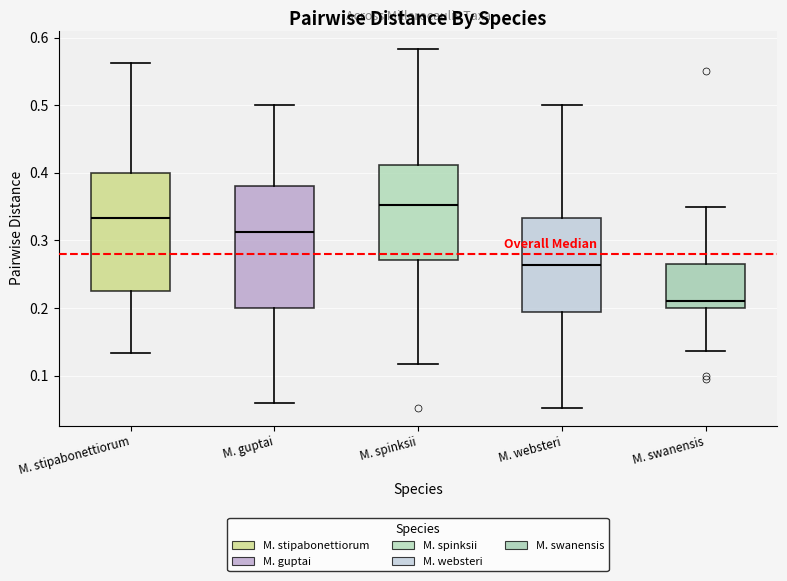

Reading left to right, transcribe this box plot: for each box, give where its median line is, the range the box spans, and where its two whiskers end, as read against the y-axis. The values are not printed on the chart, so give them approximately, as read against the axis.

M. stipabonettiorum: median 0.33, box 0.23 to 0.40, whiskers 0.13 to 0.56
M. guptai: median 0.31, box 0.20 to 0.38, whiskers 0.06 to 0.50
M. spinksii: median 0.35, box 0.27 to 0.41, whiskers 0.12 to 0.58
M. websteri: median 0.26, box 0.19 to 0.33, whiskers 0.05 to 0.50
M. swanensis: median 0.21, box 0.20 to 0.26, whiskers 0.14 to 0.35